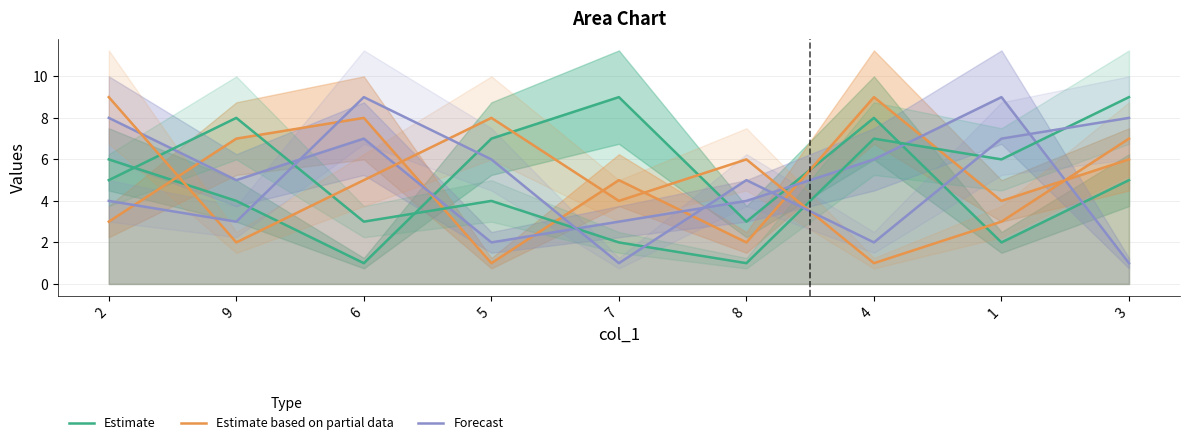

At how many categories does at least one series exceed 3?

9